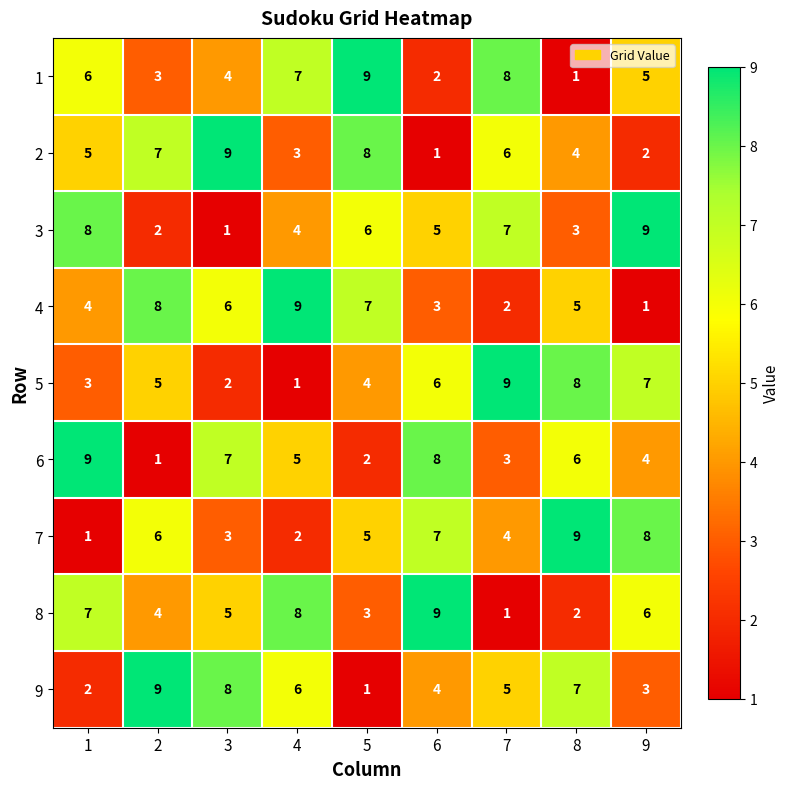

How many categories are shown in the chart?

9